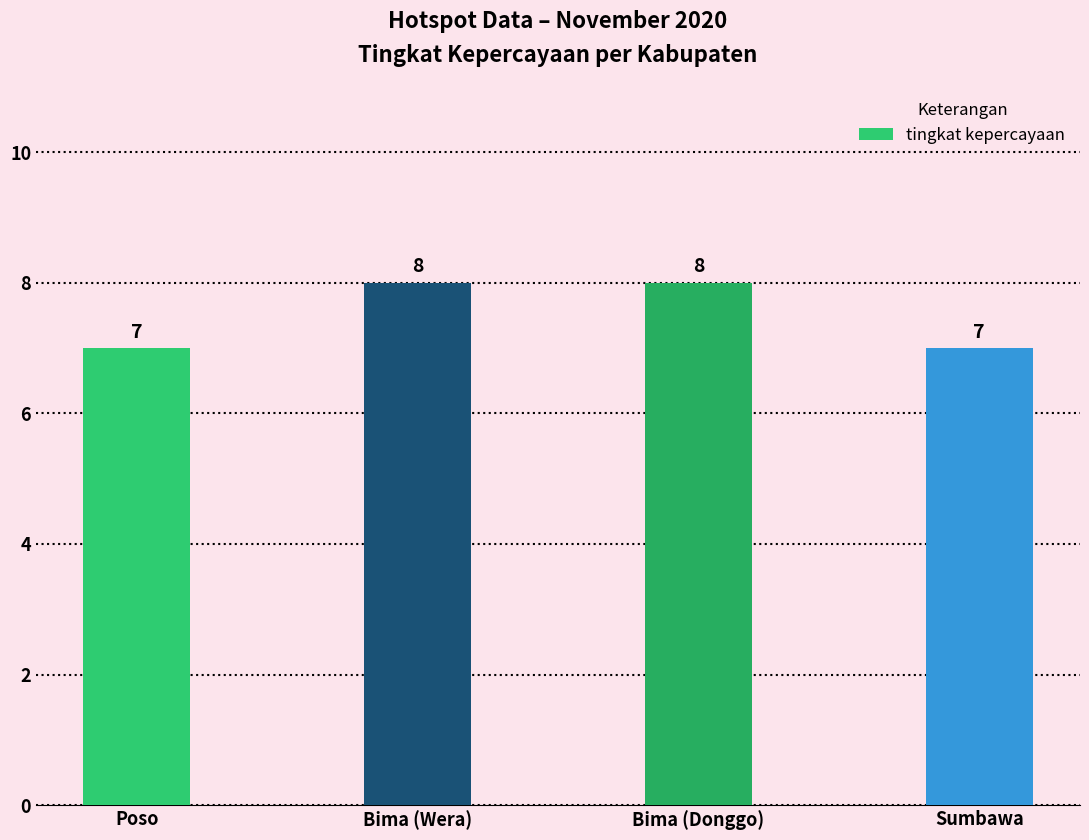

How many bars are there in total?

4